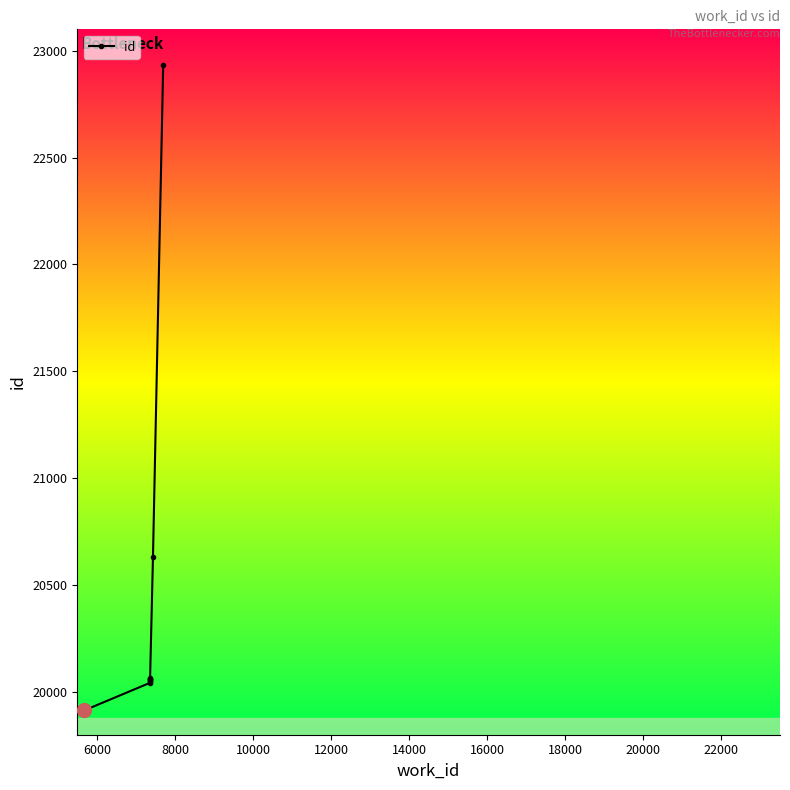

Does the chart have visible grid lines?

No